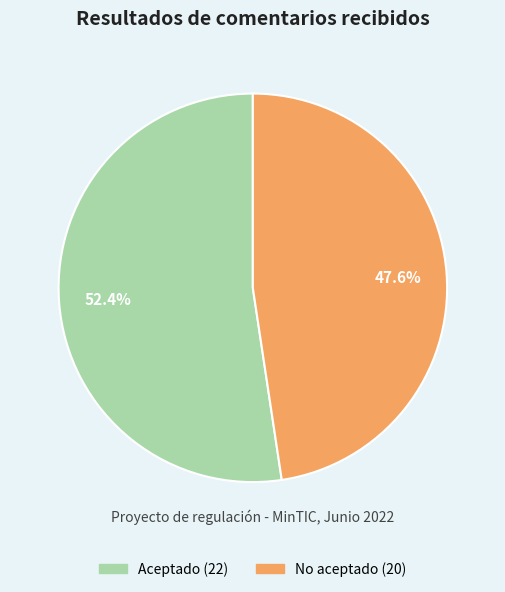

Is there any slice that represents more than half of the pie?

Yes